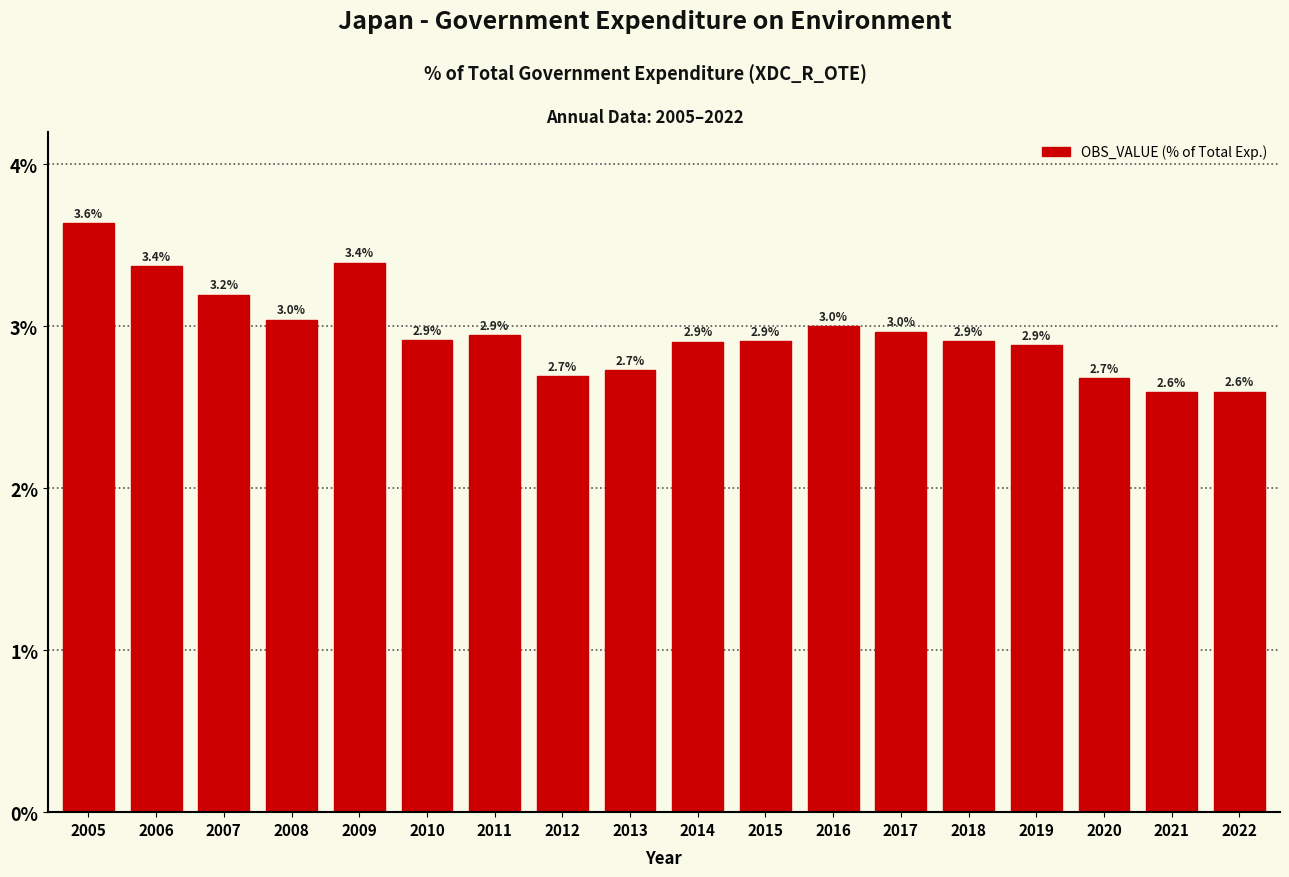

Reading left to right, list all the values displayed in this chart.

2005=3.6	2006=3.4	2007=3.2	2008=3.0	2009=3.4	2010=2.9	2011=2.9	2012=2.7	2013=2.7	2014=2.9	2015=2.9	2016=3.0	2017=3.0	2018=2.9	2019=2.9	2020=2.7	2021=2.6	2022=2.6